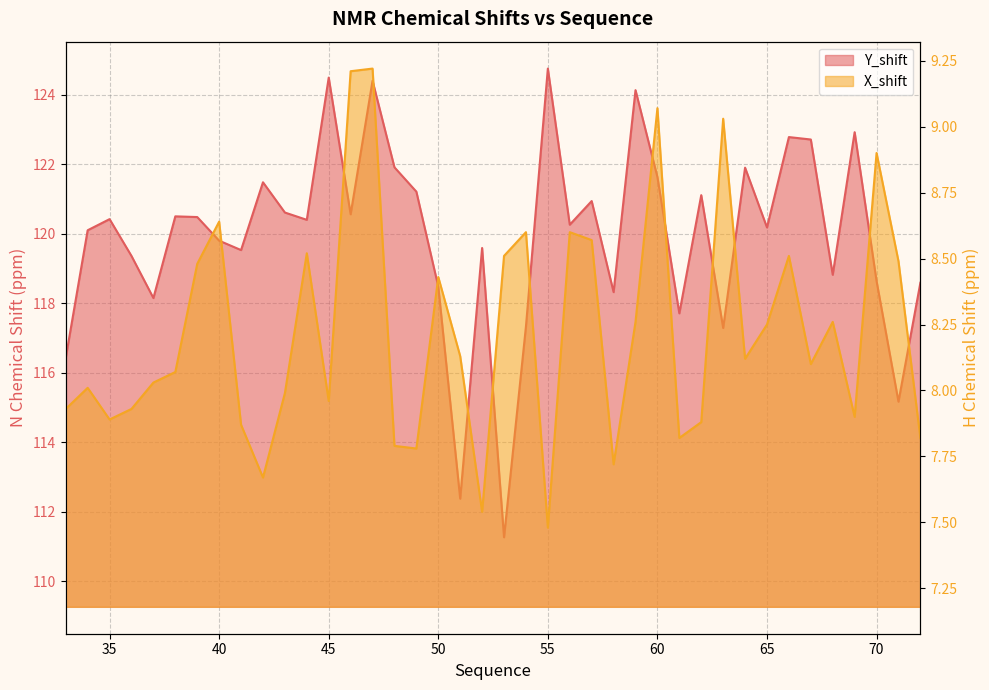

How many data points does each series have?

40